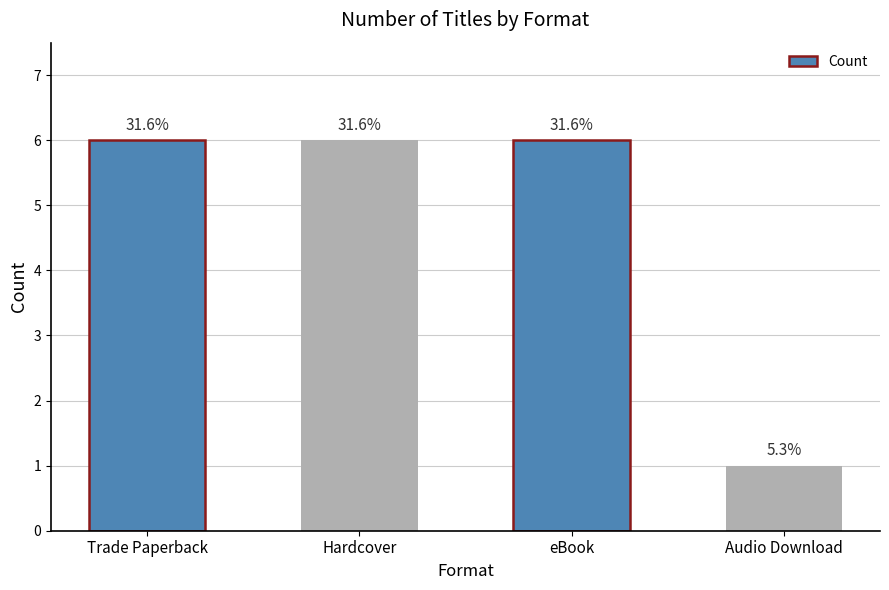

Count the values in the range 6 to 7.

3